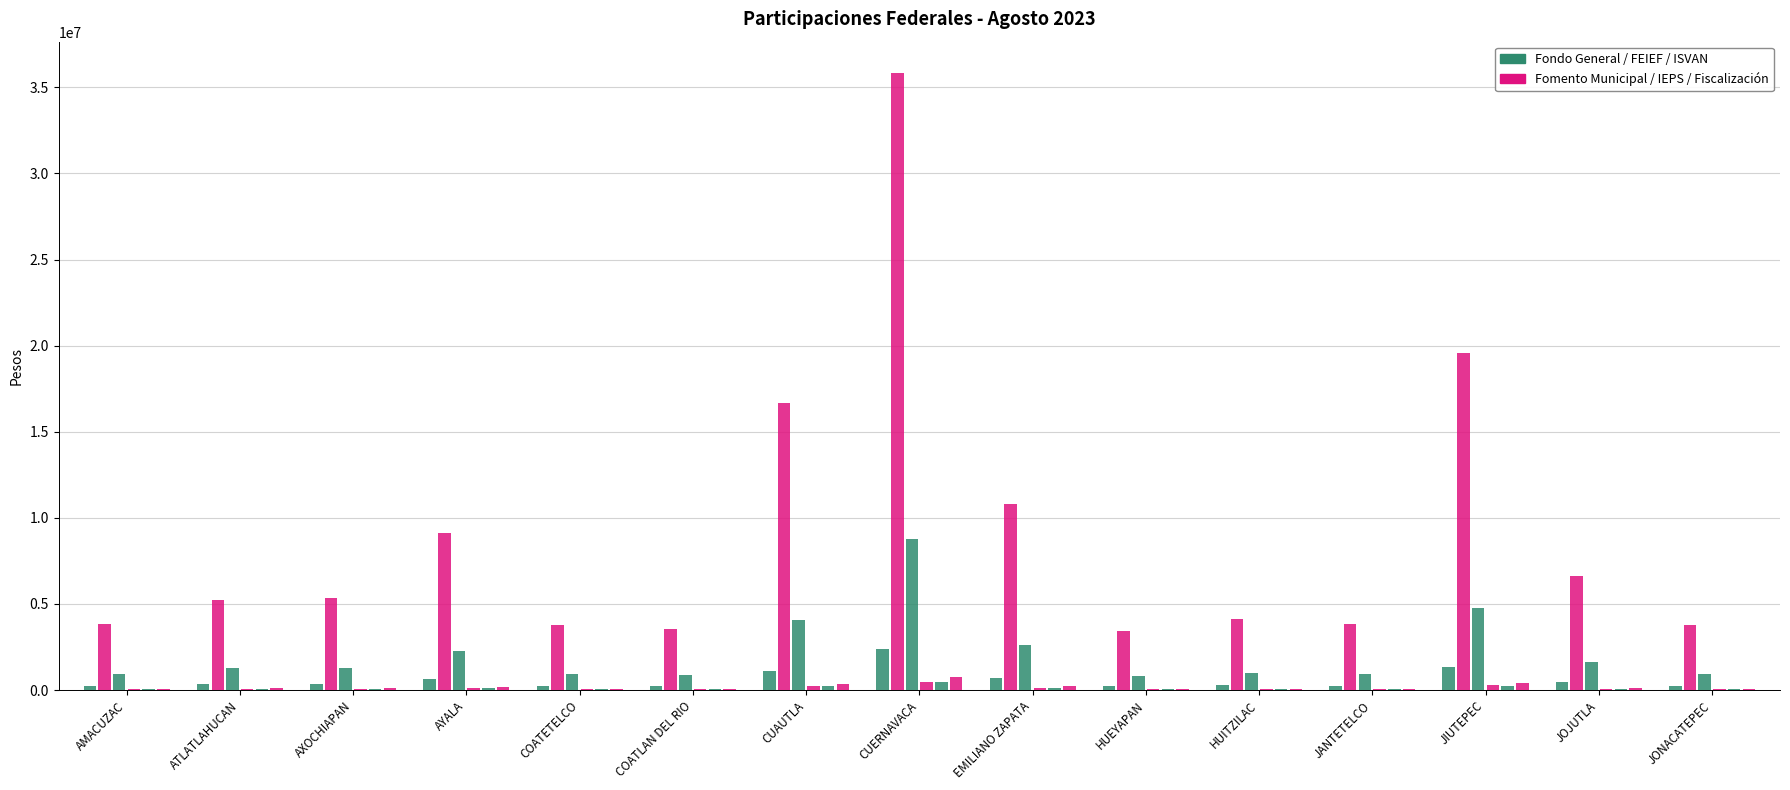

Reading left to right, list all the values displayed in this chart.

FEIEF JULIO 2023: AMACUZAC=259753	ATLATLAHUCAN=352838	AXOCHIAPAN=360037	AYALA=616021	COATETELCO=253476	COATLAN DEL RIO=240621	CUAUTLA=1121607	CUERNAVACA=2415523	EMILIANO ZAPATA=726300	HUEYAPAN=231443	HUITZILAC=279767	JANTETELCO=259172	JIUTEPEC=1317211	JOJUTLA=445855	JONACATEPEC=252892
FONDO GENERAL DE PARTICIPACIONES: AMACUZAC=3855939	ATLATLAHUCAN=5237757	AXOCHIAPAN=5344624	AYALA=9144606	COATETELCO=3762761	COATLAN DEL RIO=3571938	CUAUTLA=16649847	CUERNAVACA=35857572	EMILIANO ZAPATA=10781661	HUEYAPAN=3435690	HUITZILAC=4153044	JANTETELCO=3847322	JIUTEPEC=19553520	JOJUTLA=6618555	JONACATEPEC=3754084
FONDO DE FOMENTO MUNICIPAL: AMACUZAC=945842	ATLATLAHUCAN=1284794	AXOCHIAPAN=1311008	AYALA=2243124	COATETELCO=922985	COATLAN DEL RIO=876178	CUAUTLA=4084120	CUERNAVACA=8795674	EMILIANO ZAPATA=2644685	HUEYAPAN=842757	HUITZILAC=1018720	JANTETELCO=943728	JIUTEPEC=4796375	JOJUTLA=1623497	JONACATEPEC=920857
IMPUESTO SOBRE AUTOMOVILES NUEVOS: AMACUZAC=53410	ATLATLAHUCAN=72550	AXOCHIAPAN=74030	AYALA=126665	COATETELCO=52119	COATLAN DEL RIO=49476	CUAUTLA=230623	CUERNAVACA=496676	EMILIANO ZAPATA=149340	HUEYAPAN=47589	HUITZILAC=57525	JANTETELCO=53291	JIUTEPEC=270843	JOJUTLA=91676	JONACATEPEC=51999
IMPUESTO ESPECIAL SOBRE PRODUCCION: AMACUZAC=52527	ATLATLAHUCAN=71351	AXOCHIAPAN=72807	AYALA=124572	COATETELCO=51258	COATLAN DEL RIO=48659	CUAUTLA=226812	CUERNAVACA=488469	EMILIANO ZAPATA=146873	HUEYAPAN=46802	HUITZILAC=56575	JANTETELCO=52410	JIUTEPEC=266367	JOJUTLA=90161	JONACATEPEC=51140
FONDO DE FISCALIZACION Y RECAUDACION: AMACUZAC=80685	ATLATLAHUCAN=106619	AXOCHIAPAN=114329	AYALA=205672	COATETELCO=77074	COATLAN DEL RIO=74769	CUAUTLA=362890	CUERNAVACA=772669	EMILIANO ZAPATA=233579	HUEYAPAN=69942	HUITZILAC=87601	JANTETELCO=81215	JIUTEPEC=427018	JOJUTLA=140521	JONACATEPEC=78566